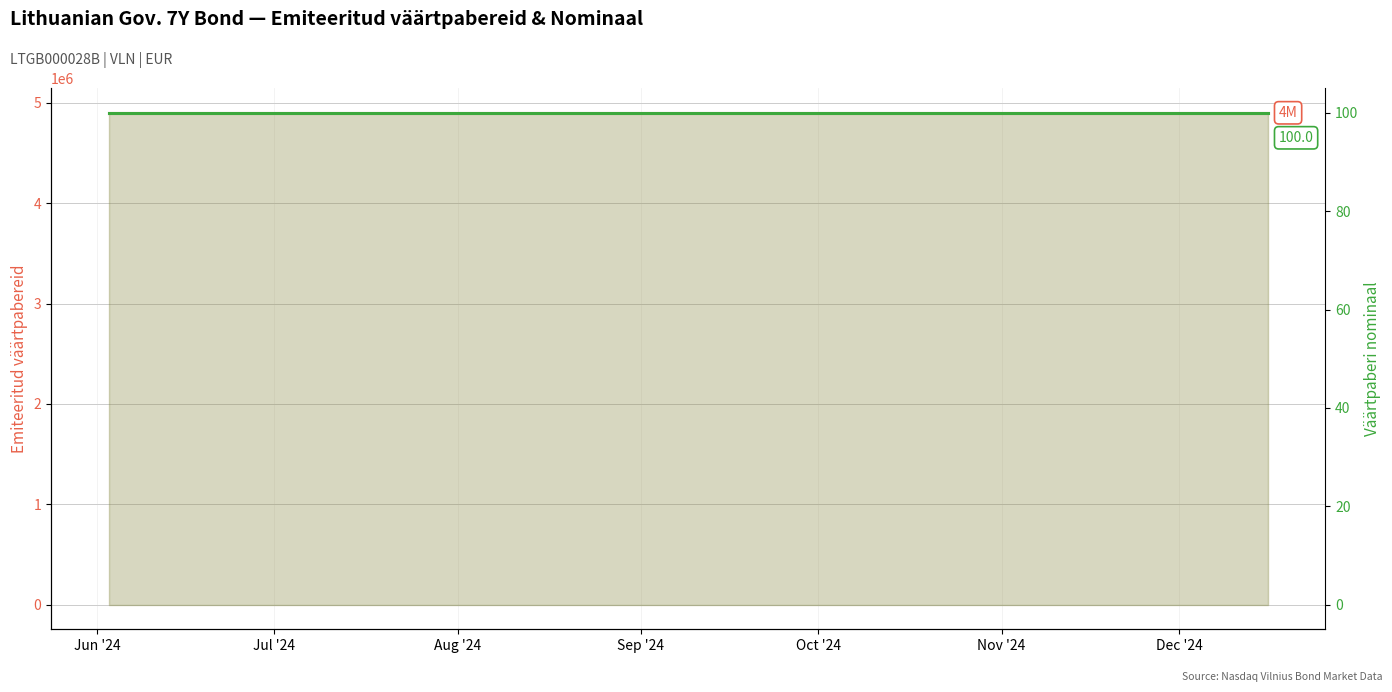

Rank the series by their maximum value, from highest to lowest.

Emiteeritud väärtpabereid, Väärtpaberi nominaal